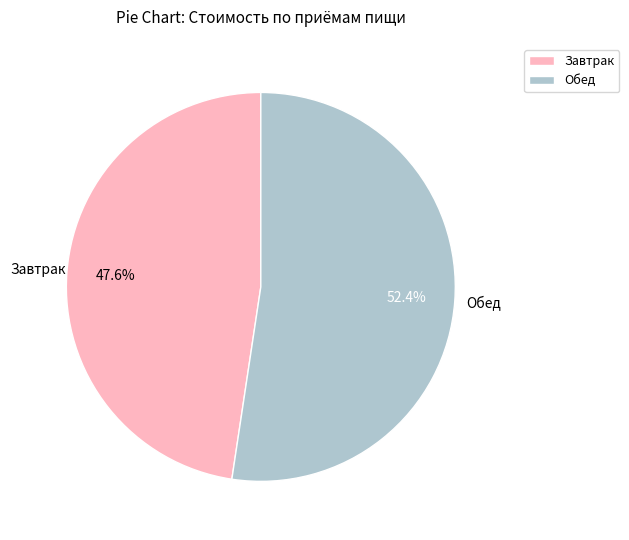

Is there a majority slice in this chart?

Yes